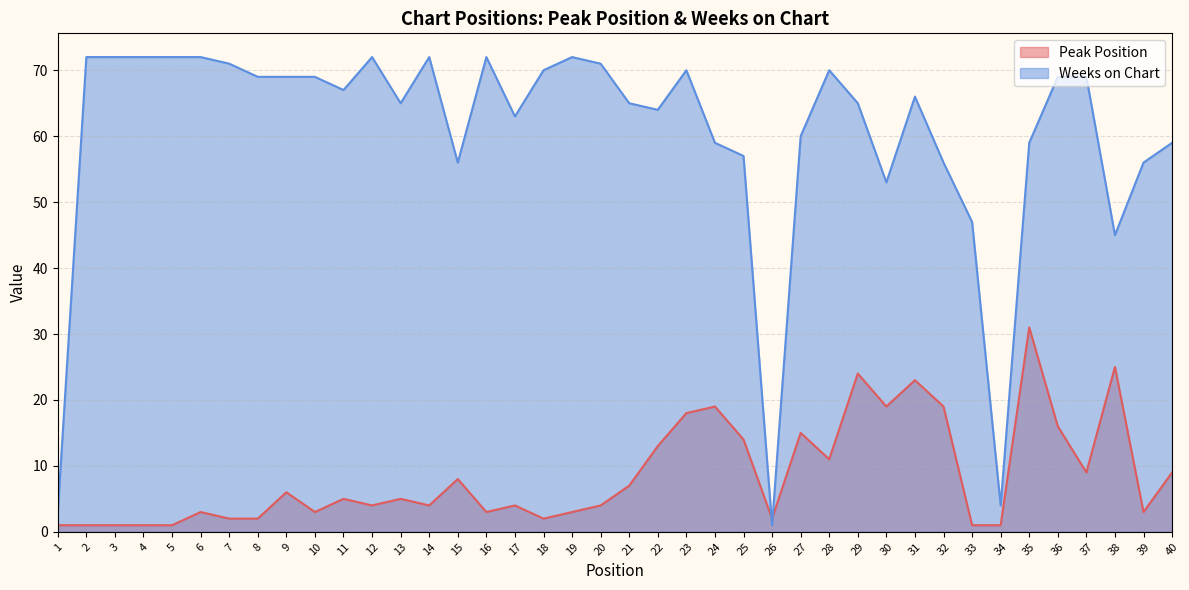

What is the difference between the Weeks on Chart values at 21 and 15?

9